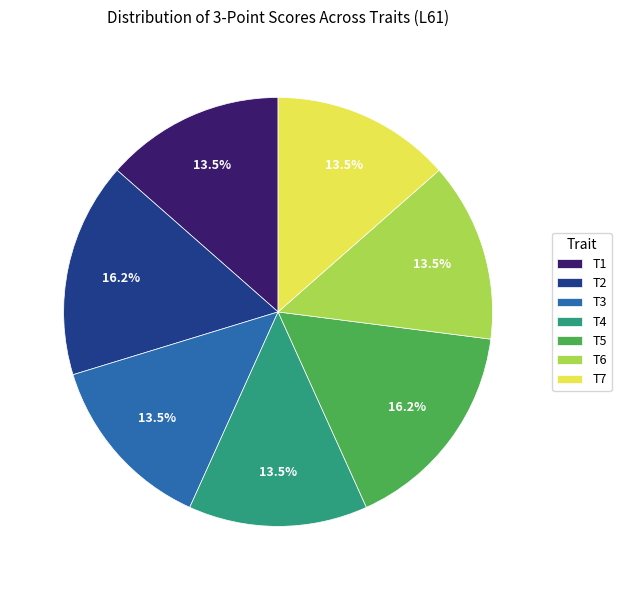

True or false: T6 accounts for 27% of the total.

False